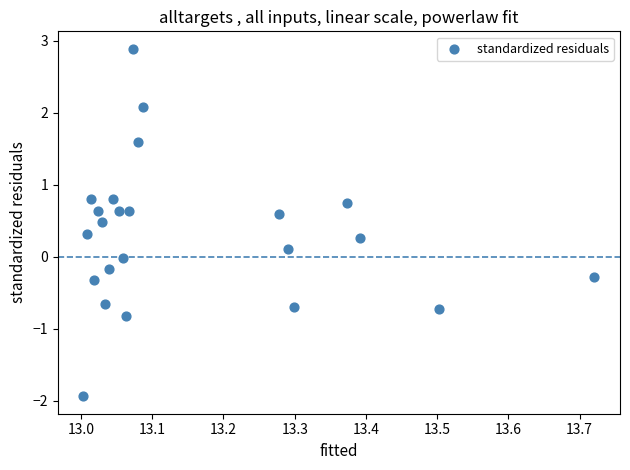

What is the range of X values (max minus min)?

0.7